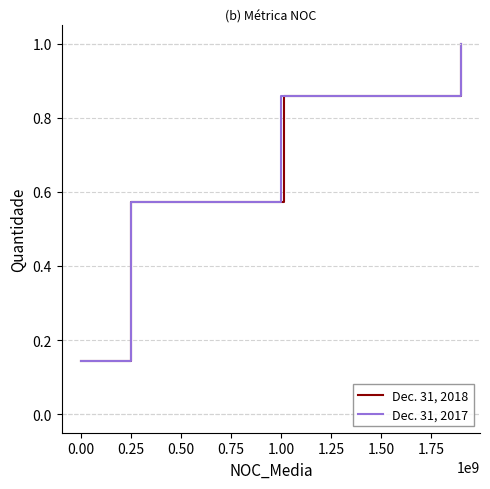

What is the lowest value of the Dec. 31, 2018 series?

0.1